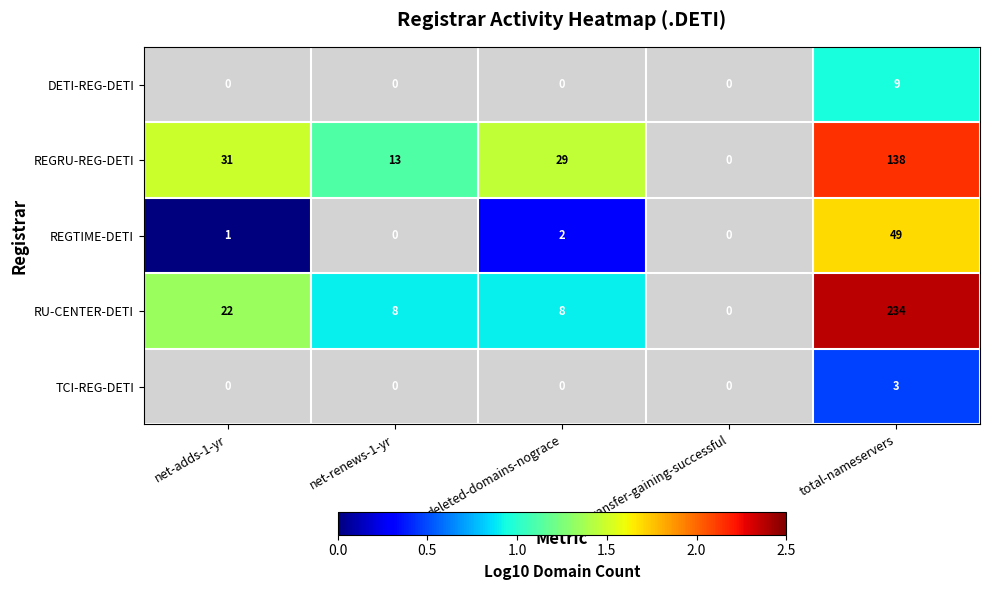

What is the total value across all series at total-nameservers?

433